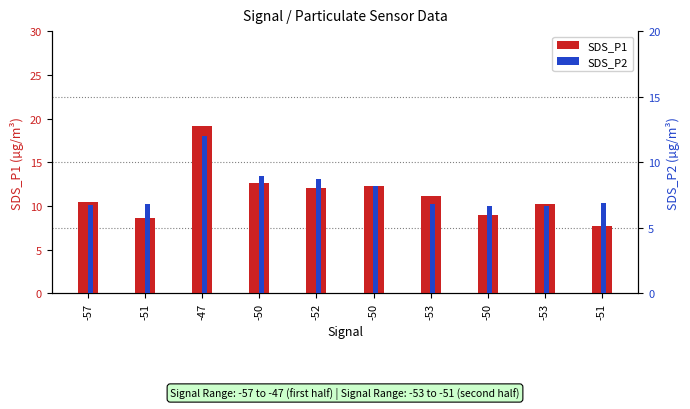

At which label does SDS_P2 reach its peak?

-47